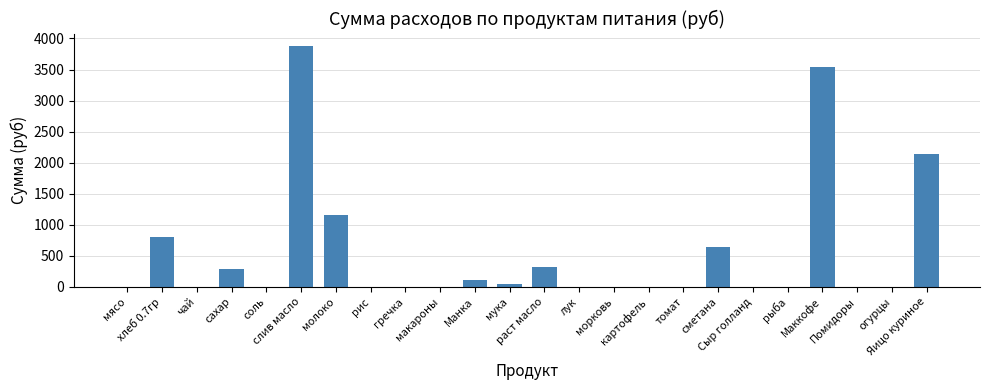

What is the maximum value shown in the chart?

3884.2